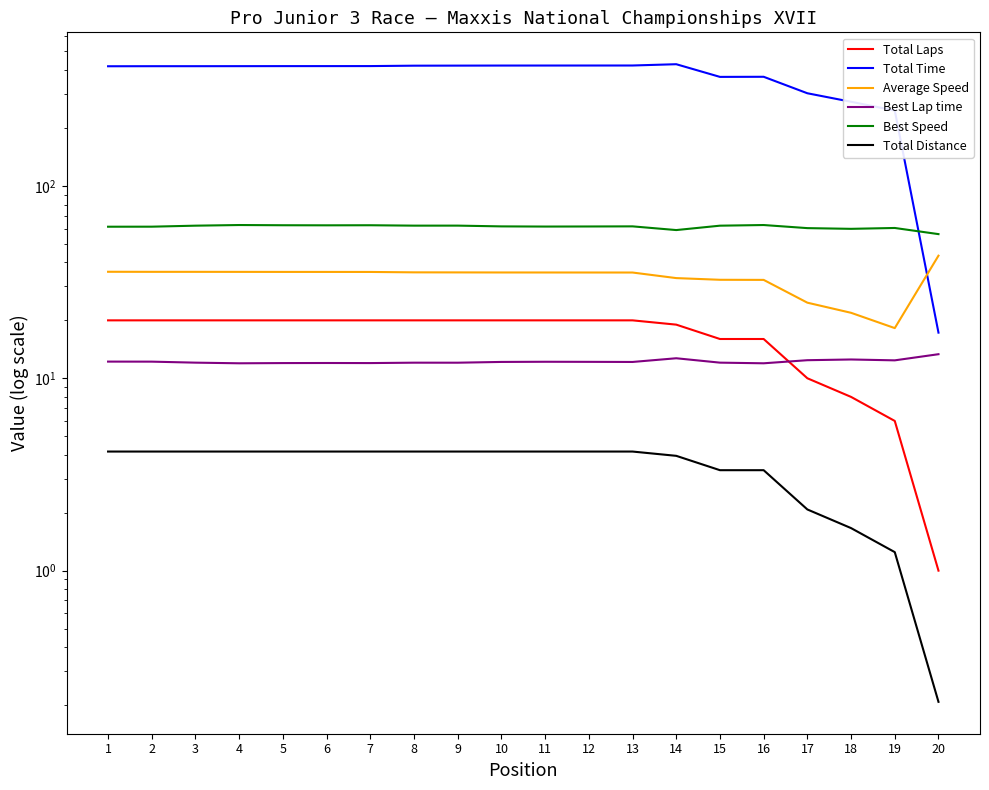

Which series has the largest total across all categories?

Total Time